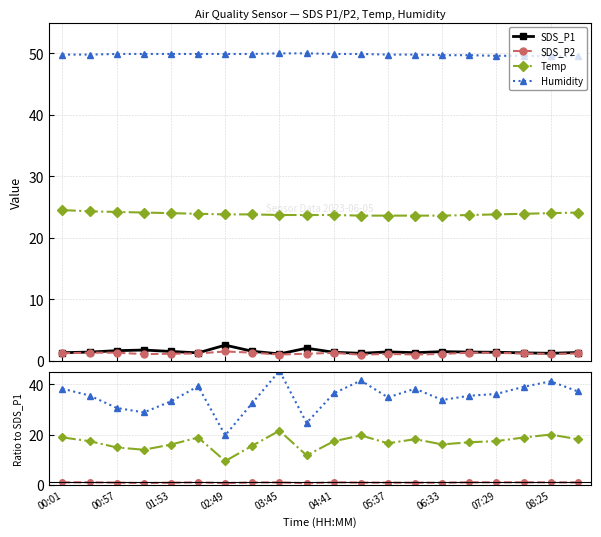

Between 18 and 17, which is larger?

17